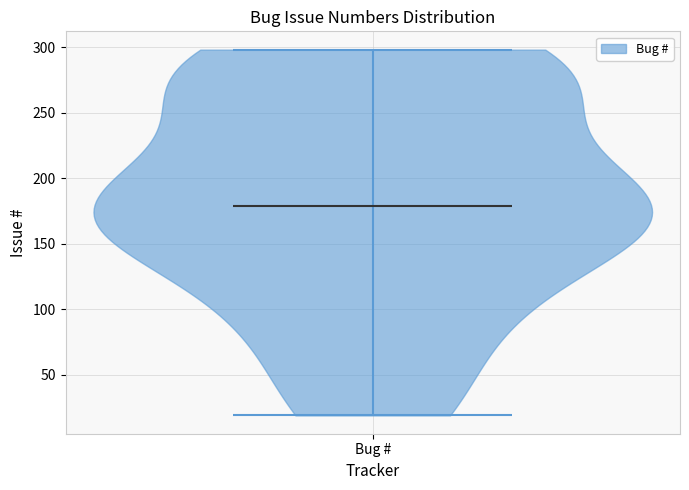

Read this violin plot against the y-axis: where its median line is, and the lowest and highest points the violin reaches. The values are not printed on the chart, so give them approximately, as read against the axis.

median line 180, lowest point 20, highest point 300